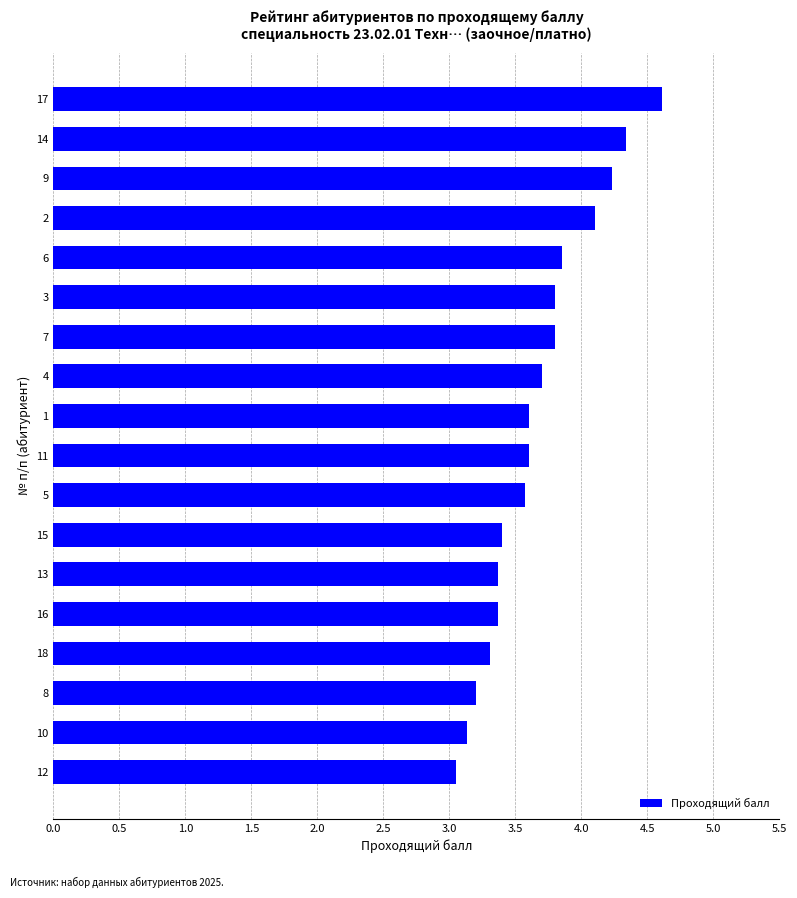

Which has a higher value, 13 or 7?

7